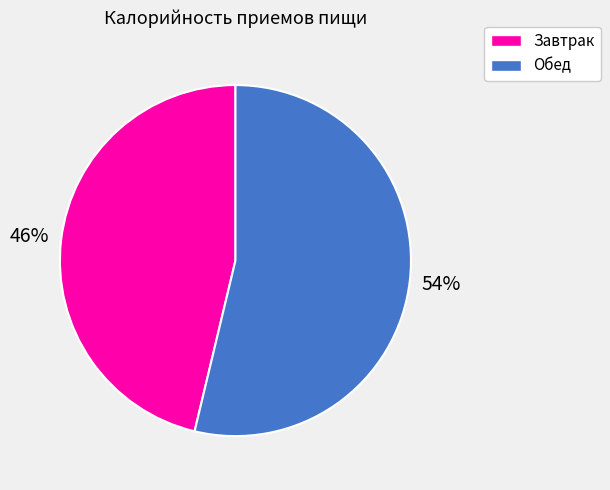

Between Завтрак and Обед, which is larger?

Обед